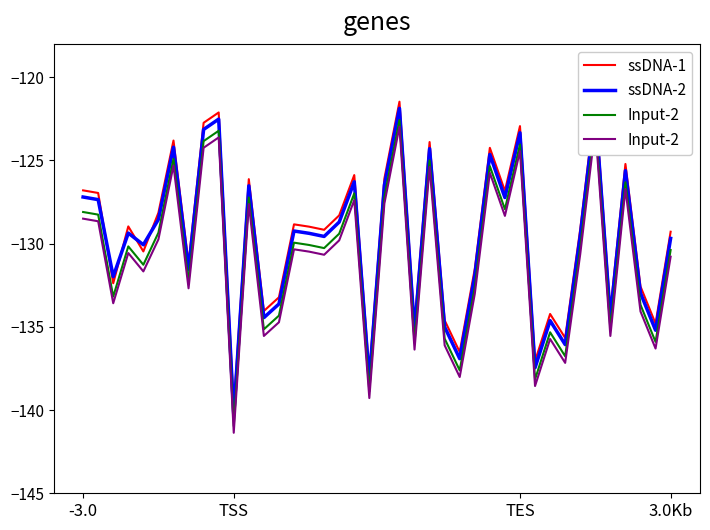

True or false: ssDNA-2 has more than 2 points higher than both neighbors.

True